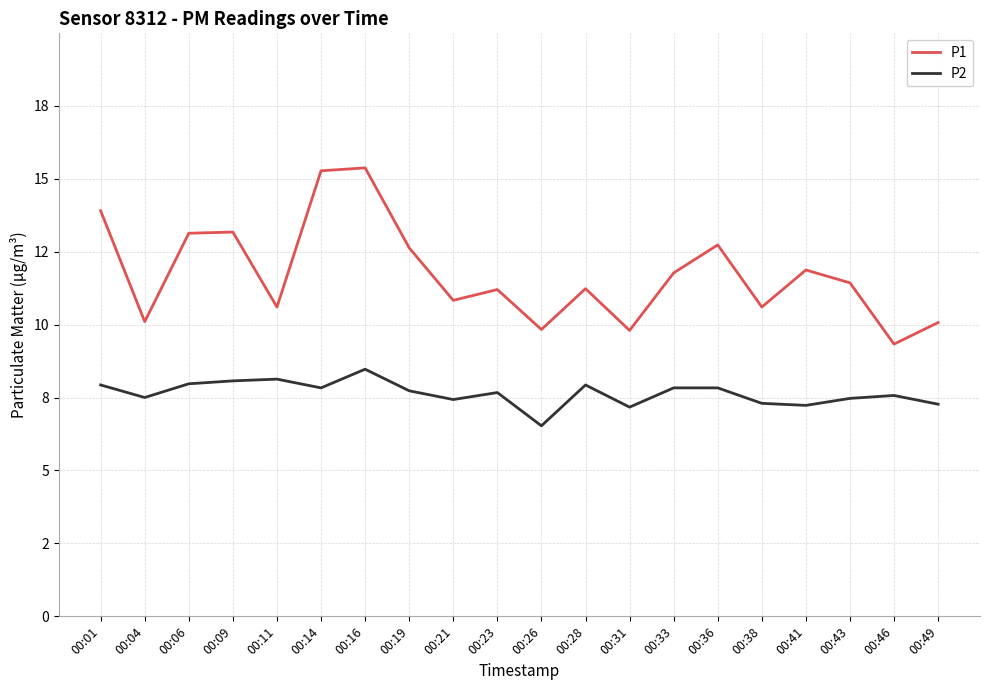

How many interior local valleys does the P2 series have?

6